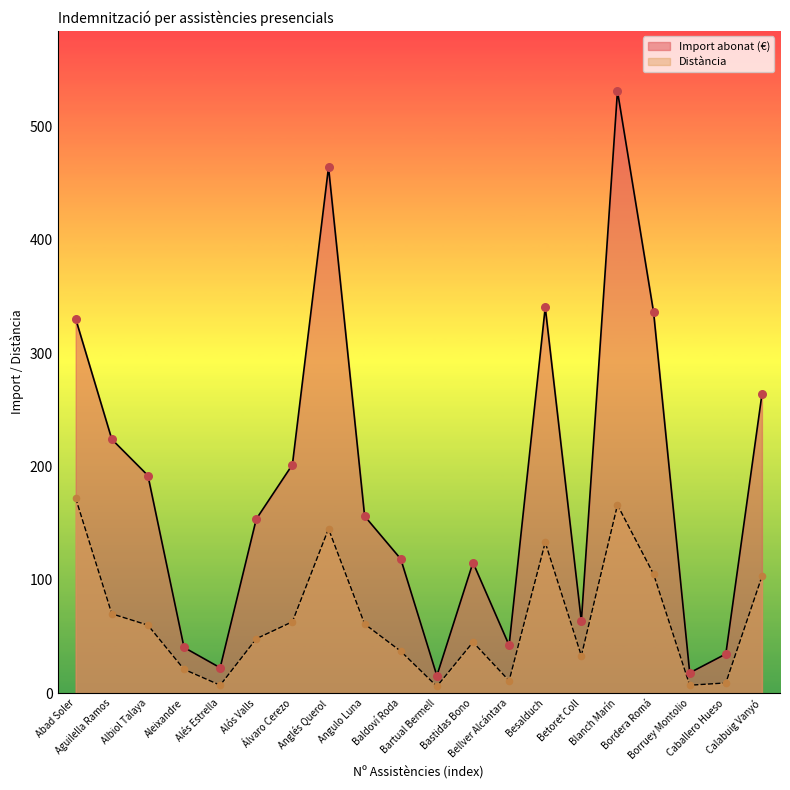

At how many categories does at least one series exceed 353?

2